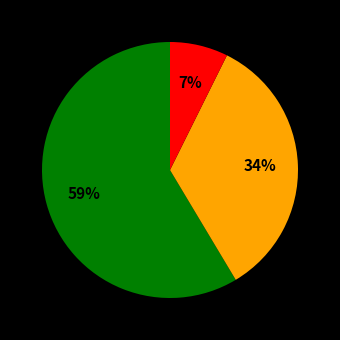

Is there any slice that represents more than half of the pie?

Yes